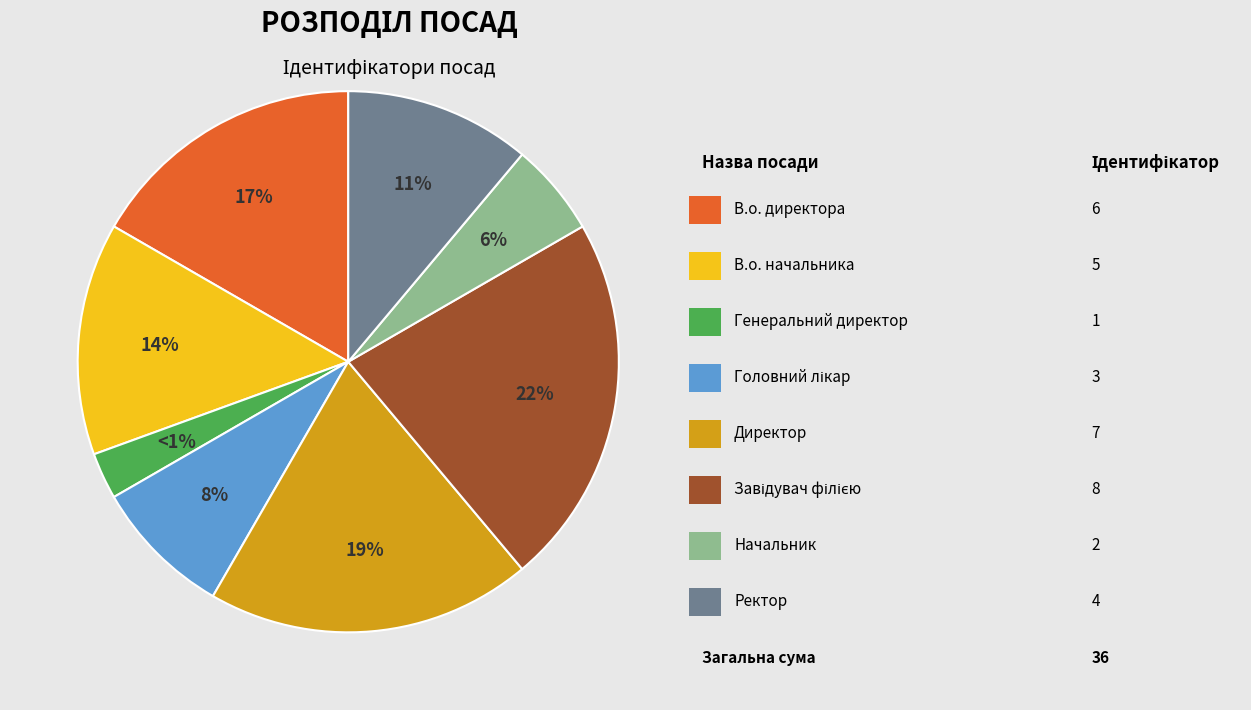

What percentage is the Начальник slice, to the nearest percent?

6%